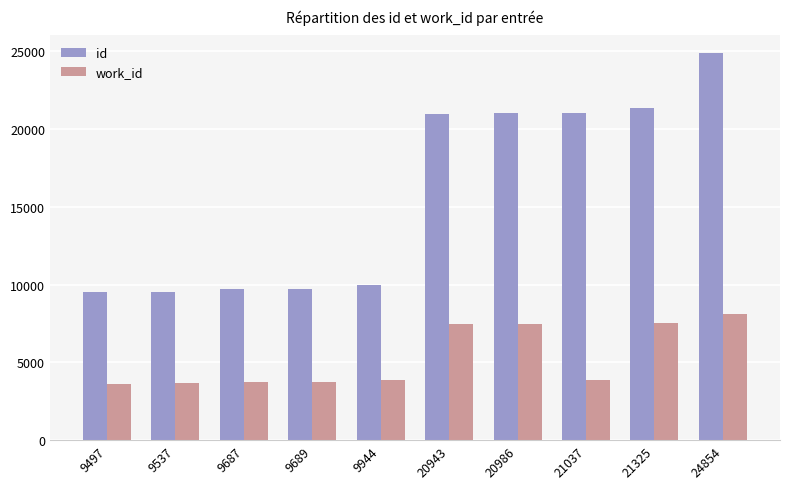

List the series in order of their peak value, highest first.

id, work_id